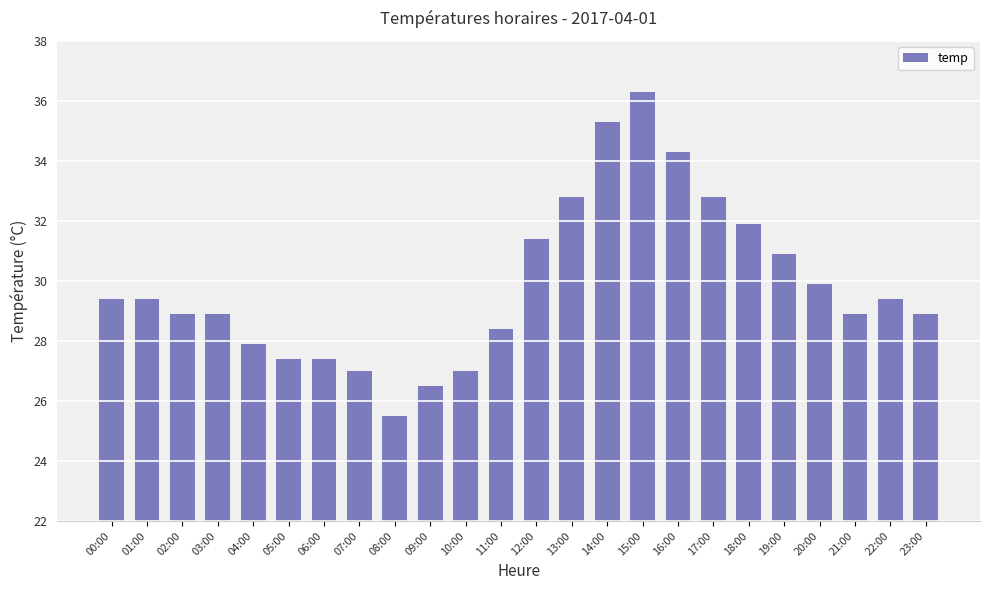

What is the ratio of the value at 11:00 to the value at 21:00?

1.0